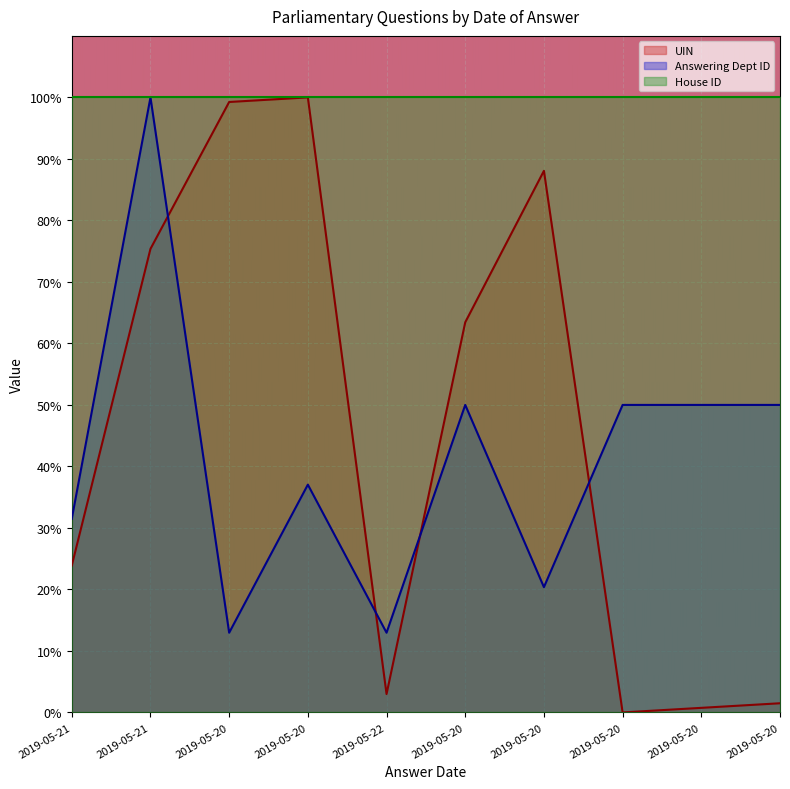

What is the sum of all Answering Dept ID values?

414.8